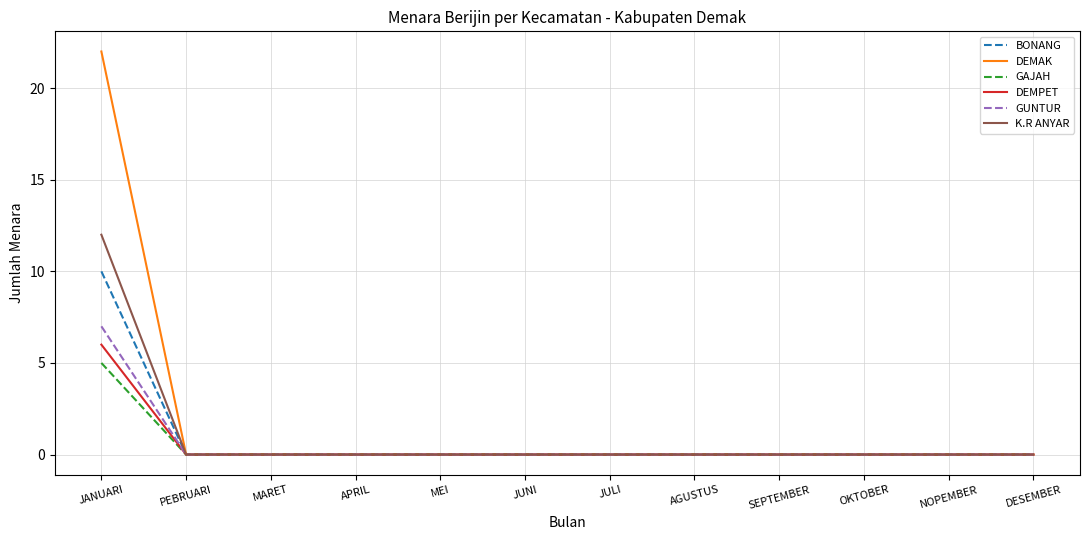

True or false: DEMAK has a value of -9 at PEBRUARI.

False